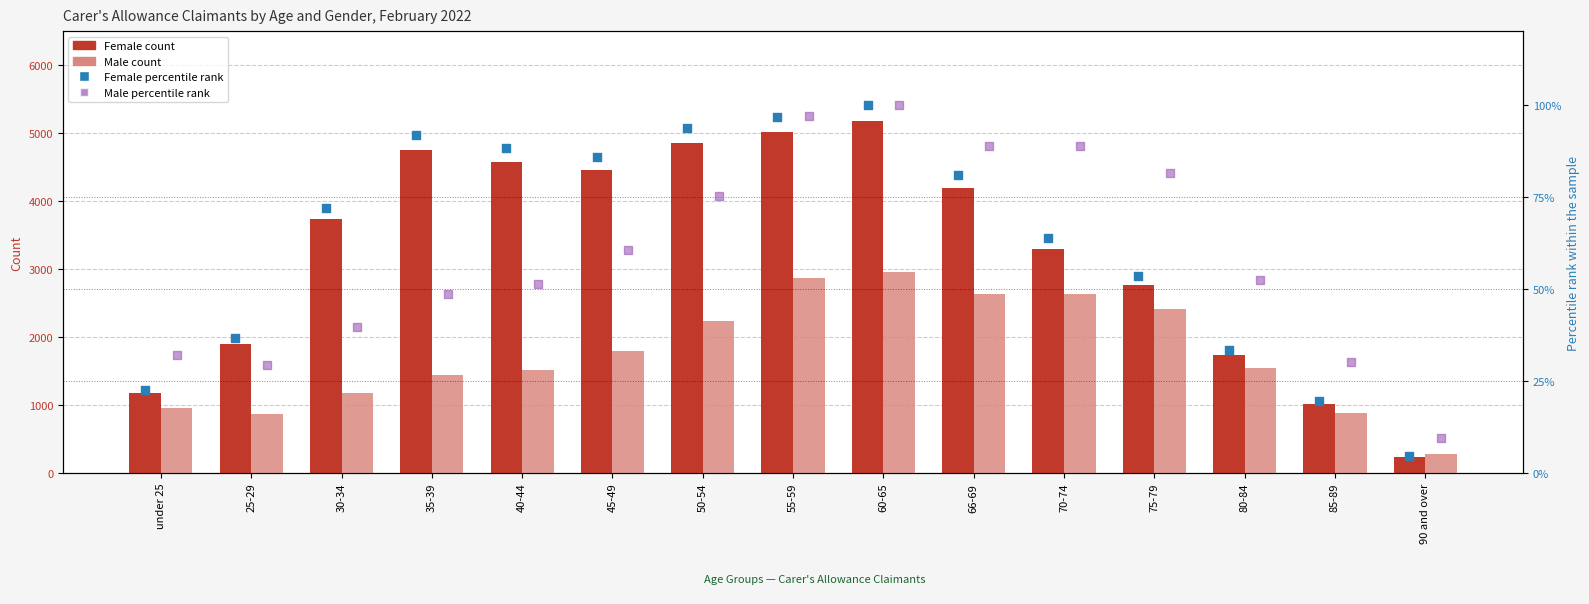

Which series has the largest Y range (max minus min)?

Female